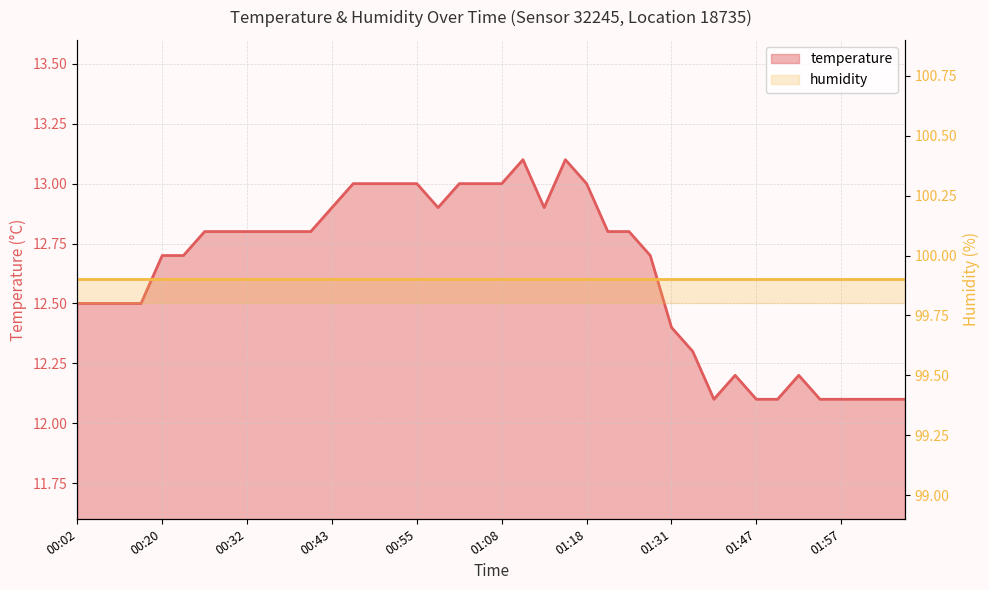

What is the change in value from 00:09 to 01:57?

-0.4